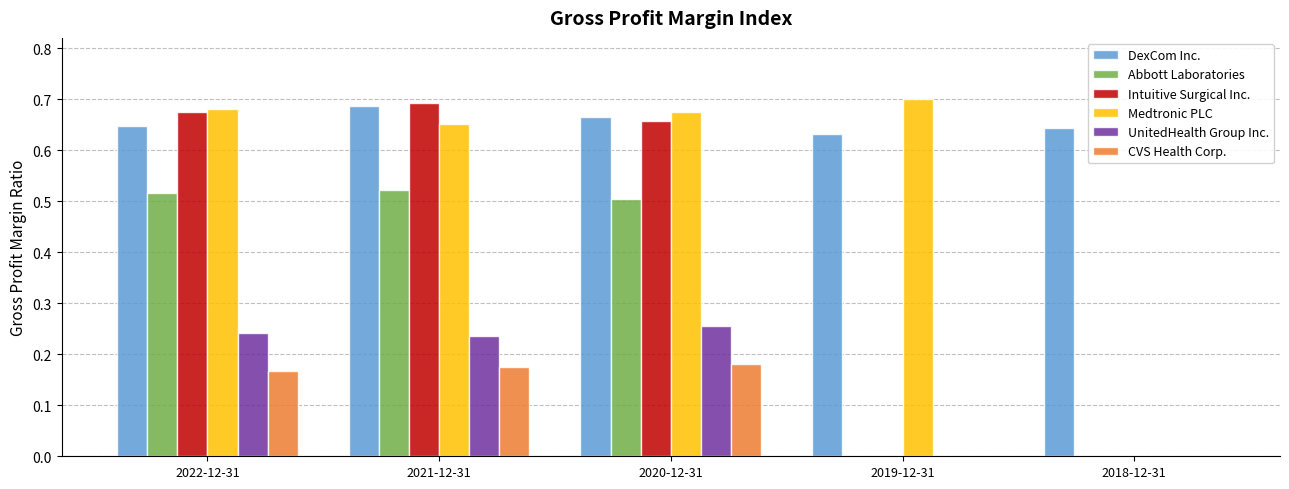

The Intuitive Surgical Inc. series shows 0.2 at 2022-12-31. True or false?

False